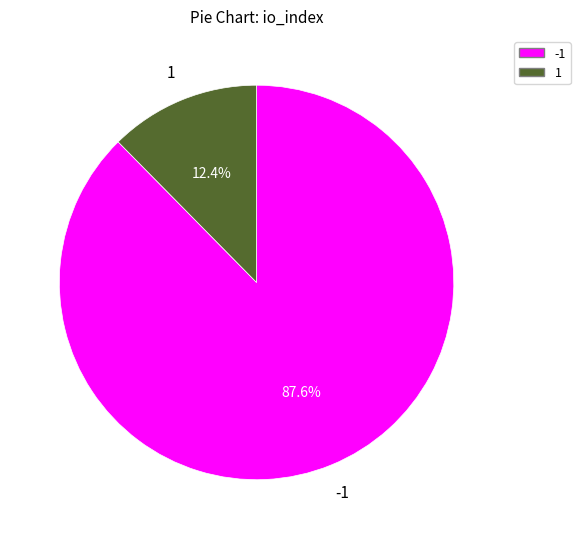

Is there any slice that represents more than half of the pie?

Yes